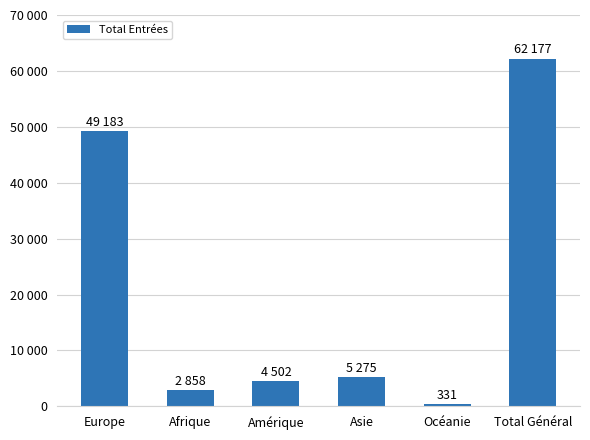

Are the bars horizontal?

No